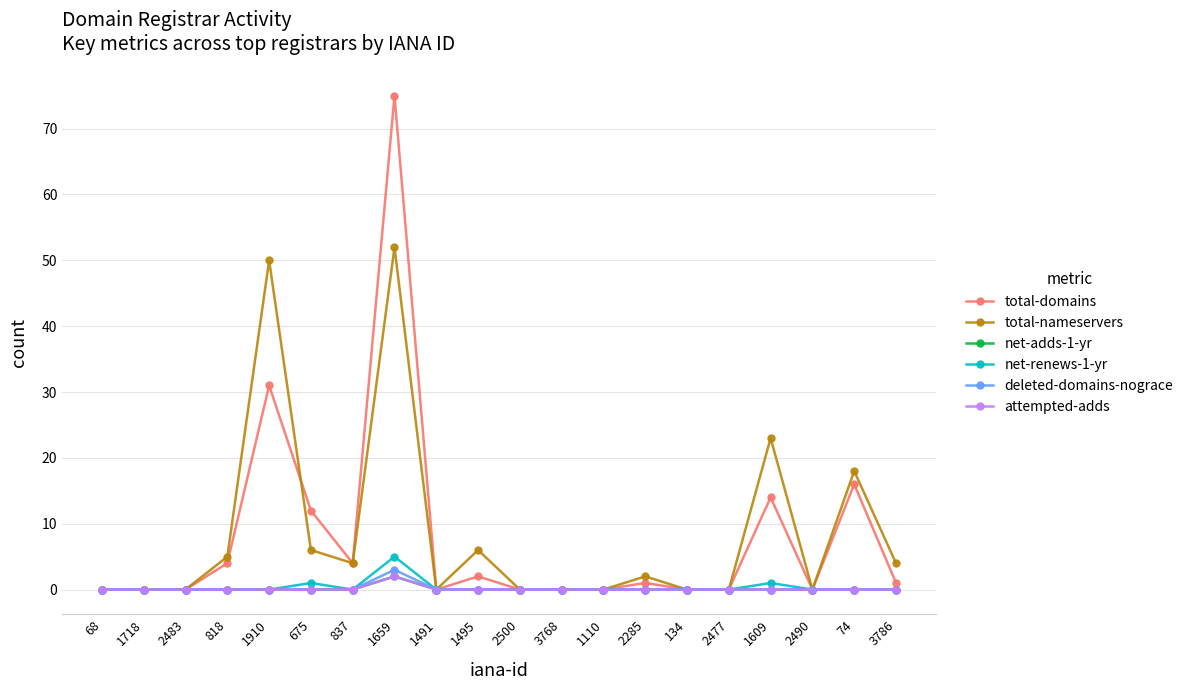

Reading right to left, list all the values displayed in this chart.

total-domains: 1	16	0	14	0	0	1	0	0	0	2	0	75	4	12	31	4	0	0	0
total-nameservers: 4	18	0	23	0	0	2	0	0	0	6	0	52	4	6	50	5	0	0	0
net-adds-1-yr: 0	0	0	0	0	0	0	0	0	0	0	0	2	0	0	0	0	0	0	0
net-renews-1-yr: 0	0	0	1	0	0	0	0	0	0	0	0	5	0	1	0	0	0	0	0
deleted-domains-nograce: 0	0	0	0	0	0	0	0	0	0	0	0	3	0	0	0	0	0	0	0
attempted-adds: 0	0	0	0	0	0	0	0	0	0	0	0	2	0	0	0	0	0	0	0